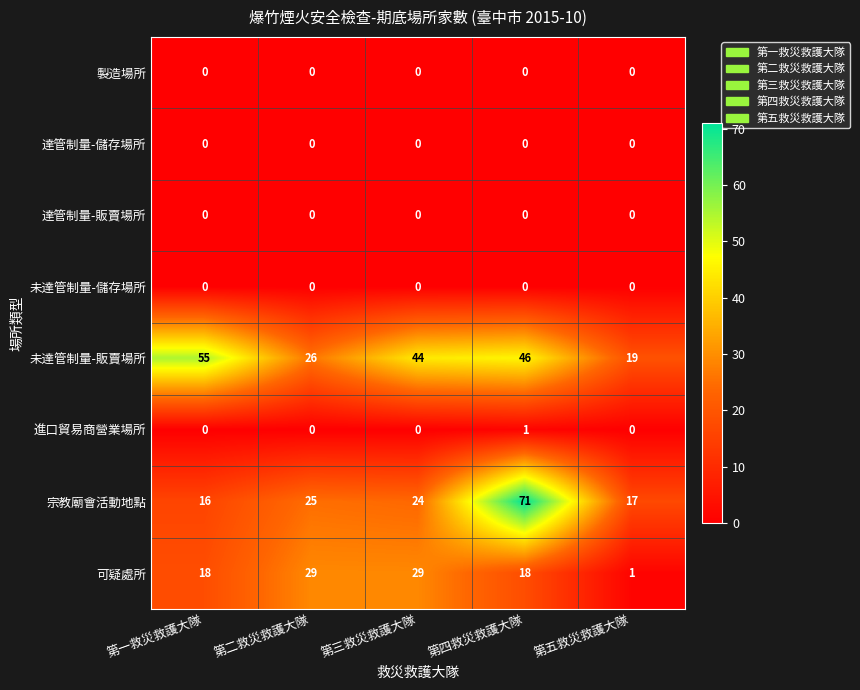

The 宗教廟會活動地點 series shows 24 at 第一救災救護大隊. True or false?

False